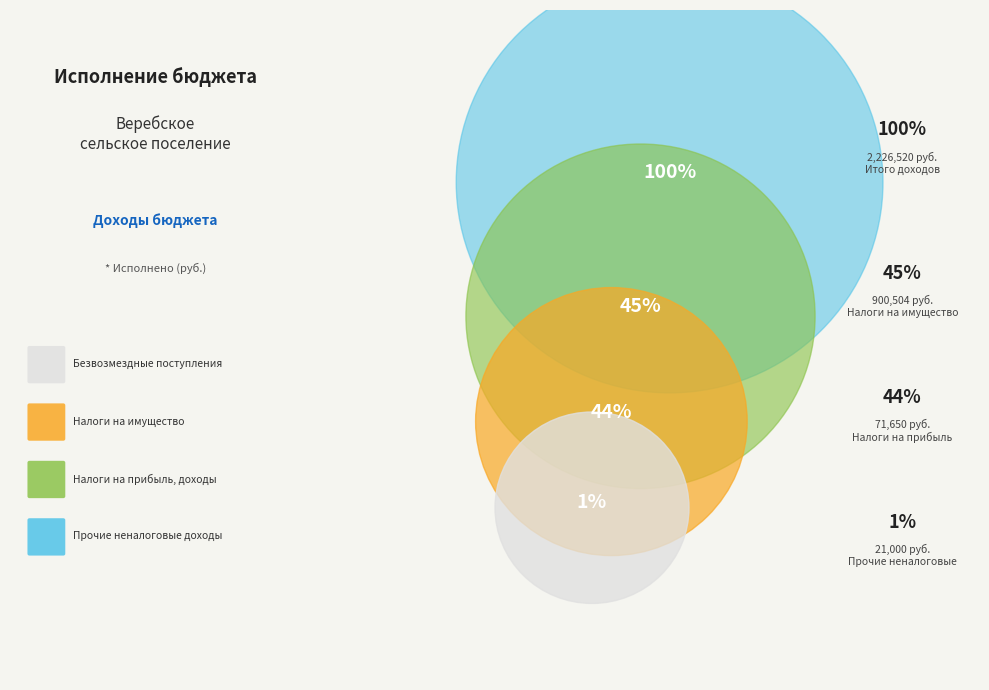

Which slice is the smallest?

ПРОЧИЕ НЕНАЛОГОВЫЕ ДОХОДЫ